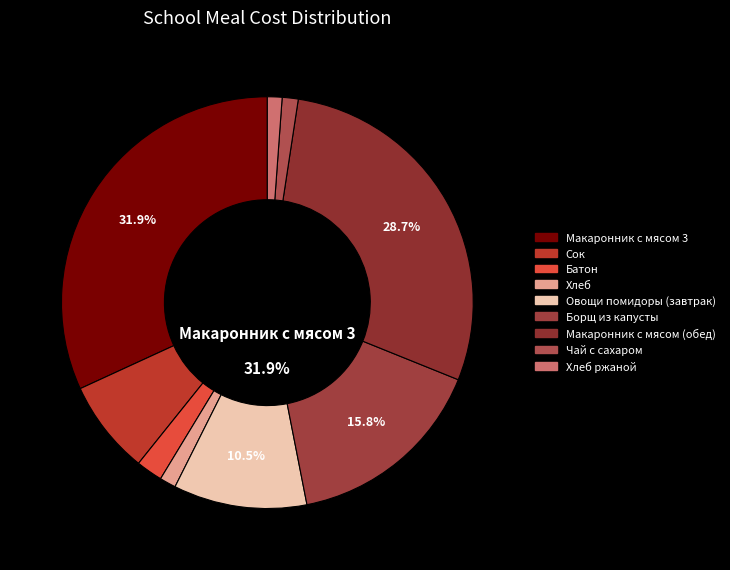

To the nearest percent, what percentage of the pie is Овощи помидоры (завтрак)?

10%